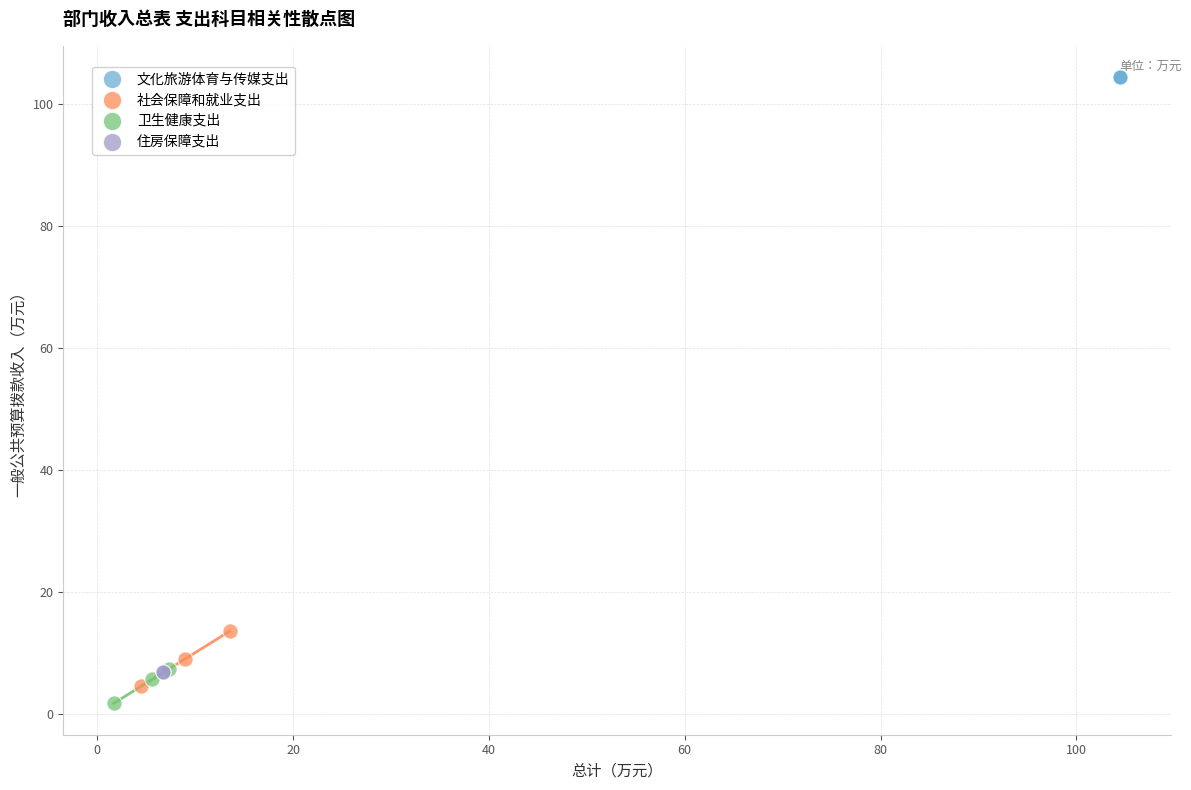

What are all the series names shown in the legend?

文化旅游体育与传媒支出, 社会保障和就业支出, 卫生健康支出, 住房保障支出